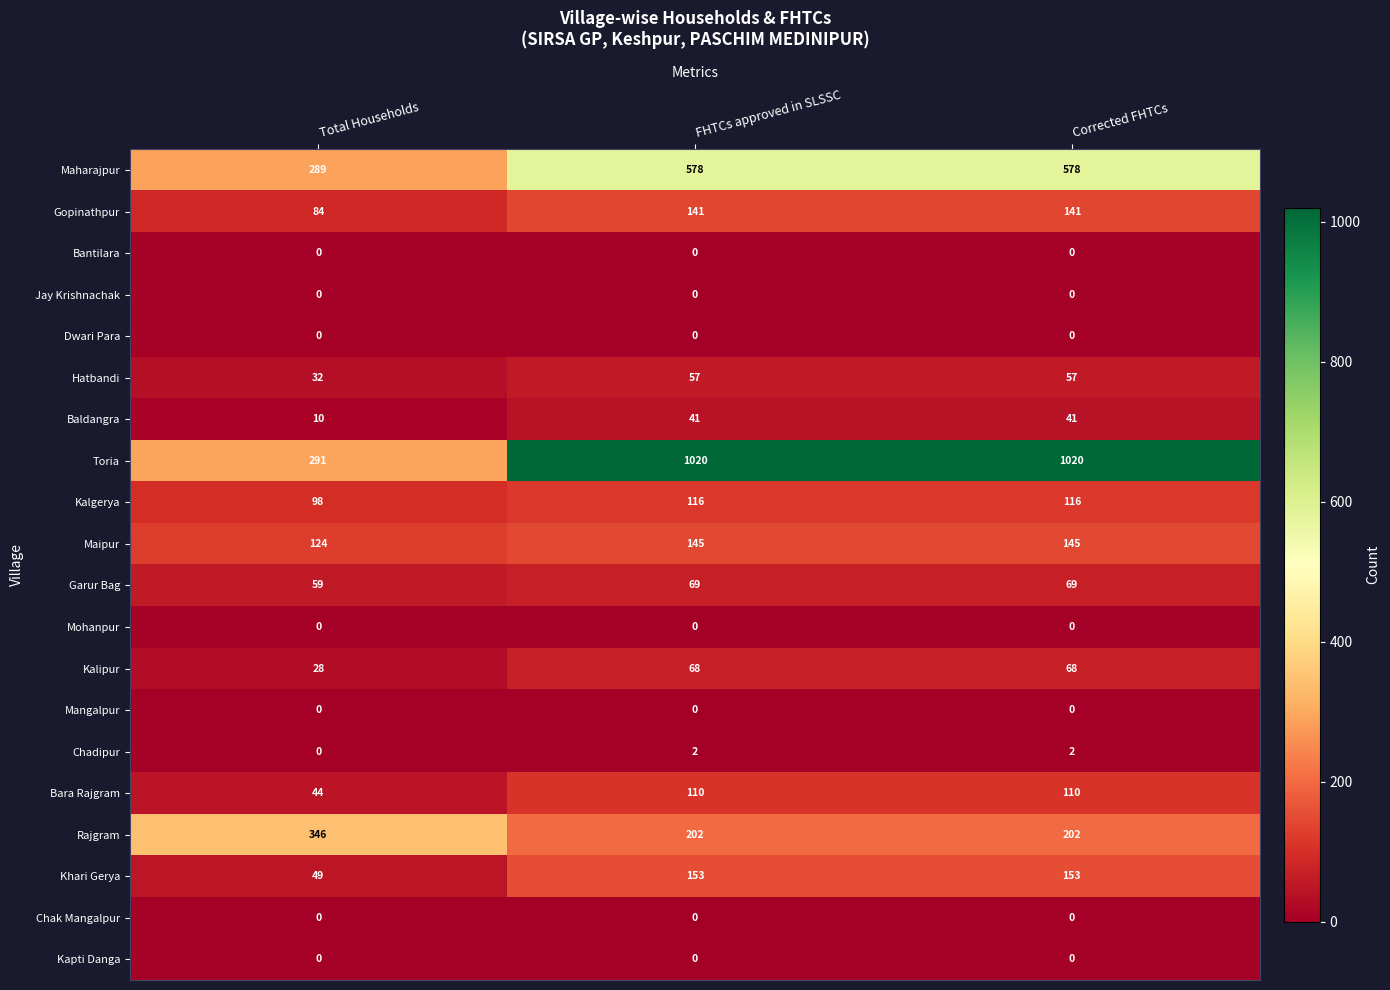

Is the value of Rajgram at FHTCs approved in SLSSC greater than the value of Mangalpur at FHTCs approved in SLSSC?

Yes